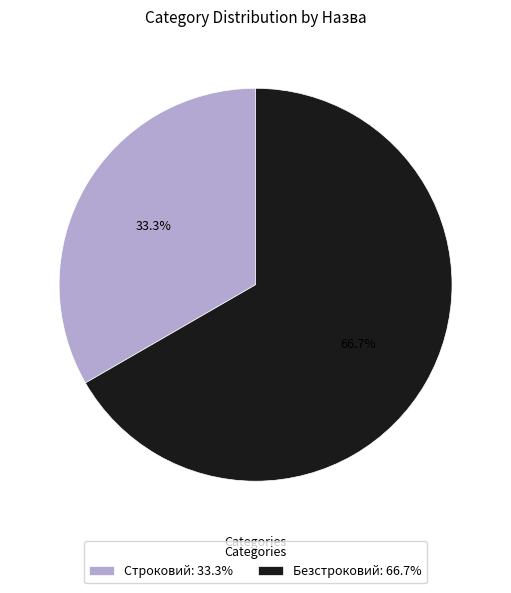

To the nearest percent, what percentage of the pie is Безстроковий?

67%